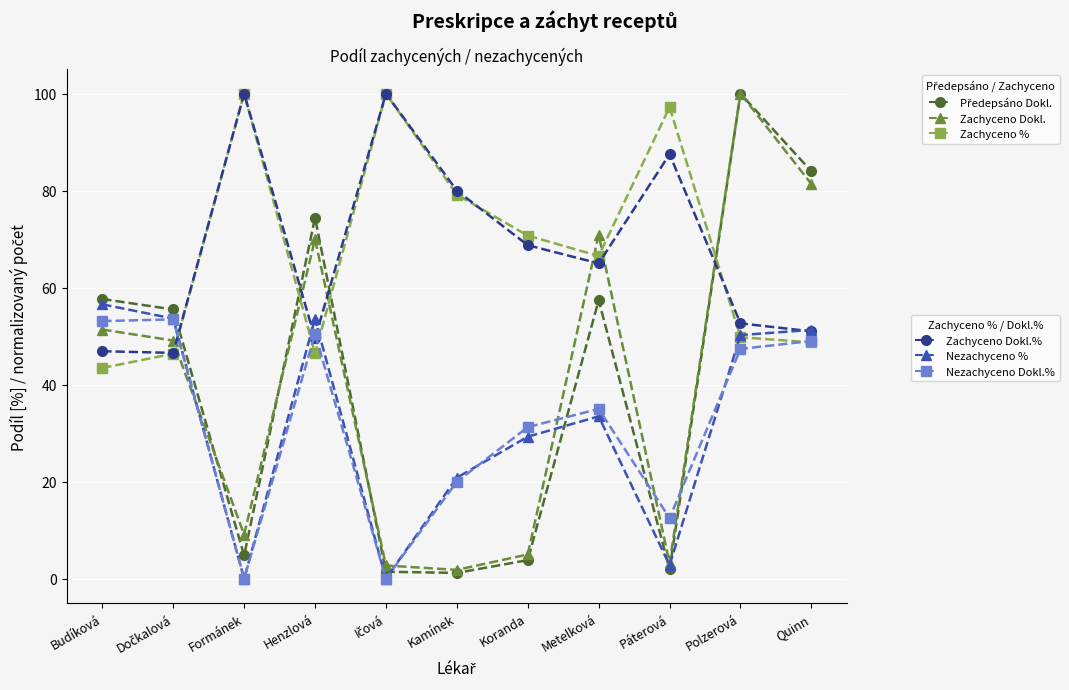

What is the maximum value shown in the chart?

100.0